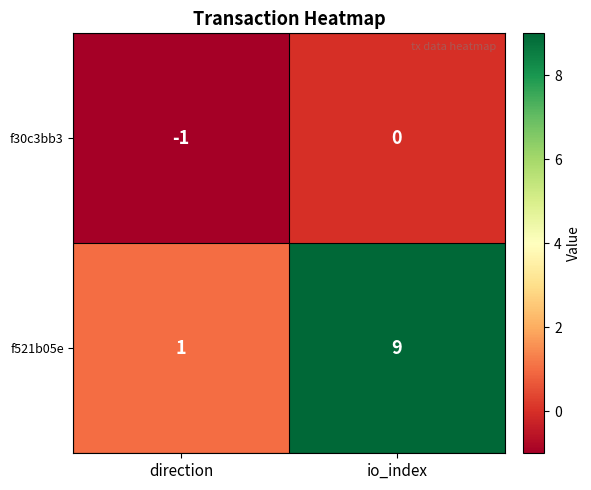

The value of f521b05e at direction is 1. True or false?

True